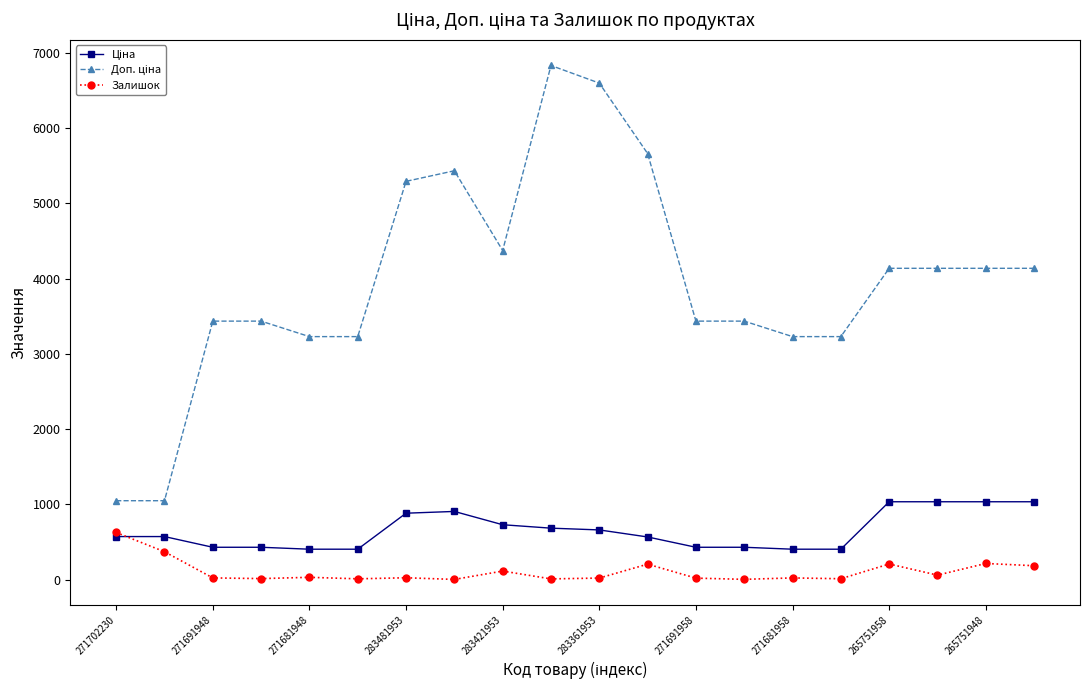

Is this an area chart (filled region under the line)?

No